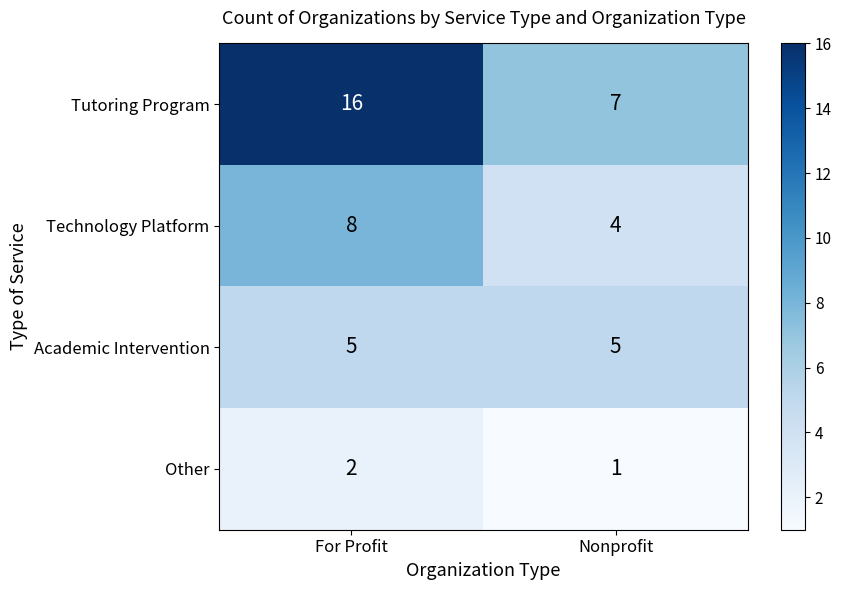

Reading left to right, extract all data points from this chart.

Tutoring Program: 16	7
Technology Platform: 8	4
Academic Intervention: 5	5
Other: 2	1